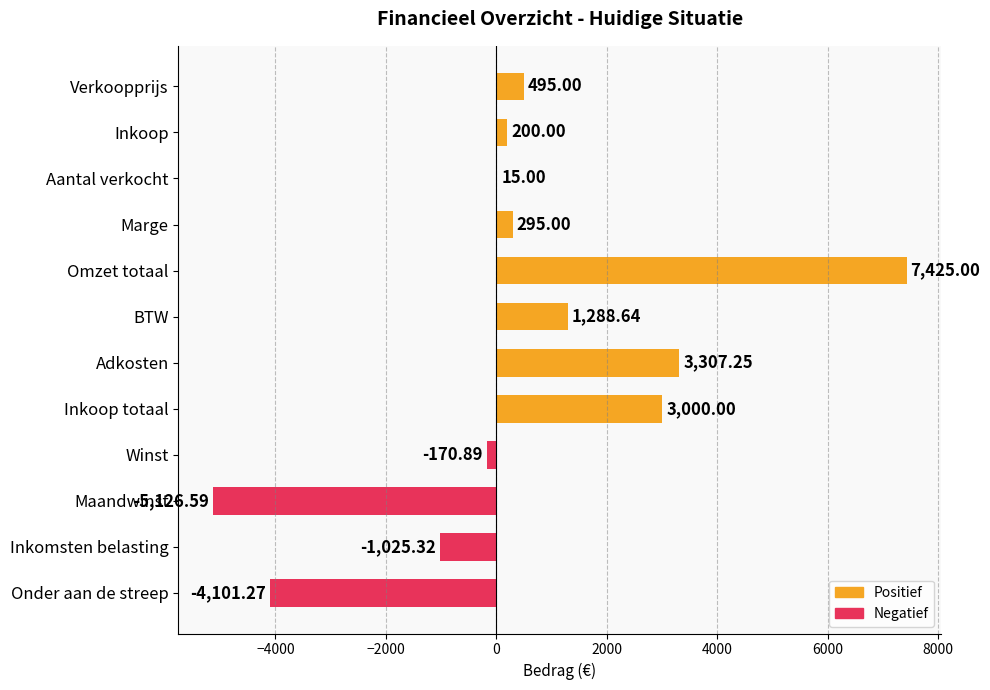

Where is the data nearest to the value 1149?

BTW